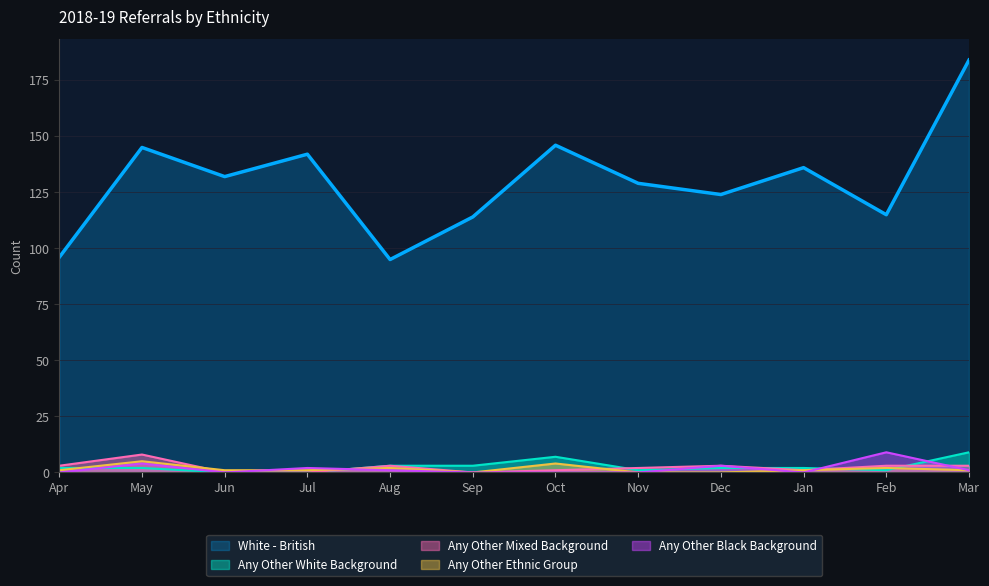

Does the chart display data point markers on the line(s)?

No